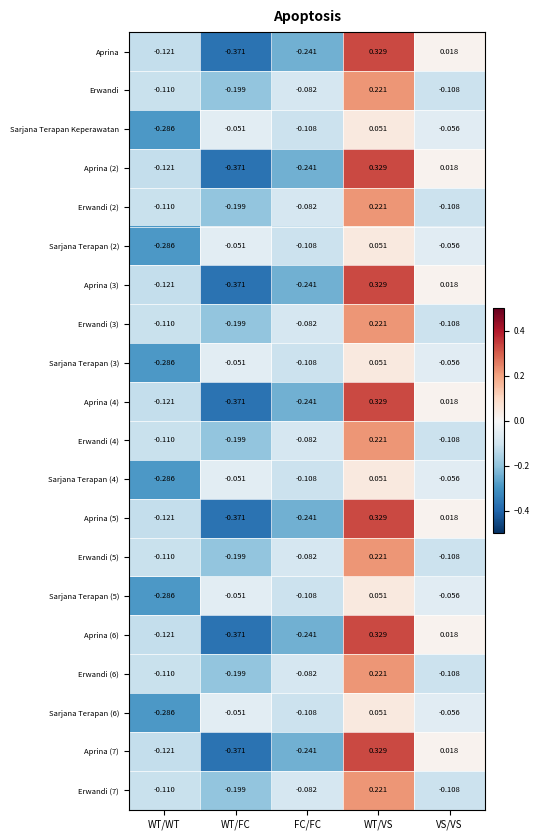

Which category has the lowest value in the Erwandi (3) series?

WT/FC